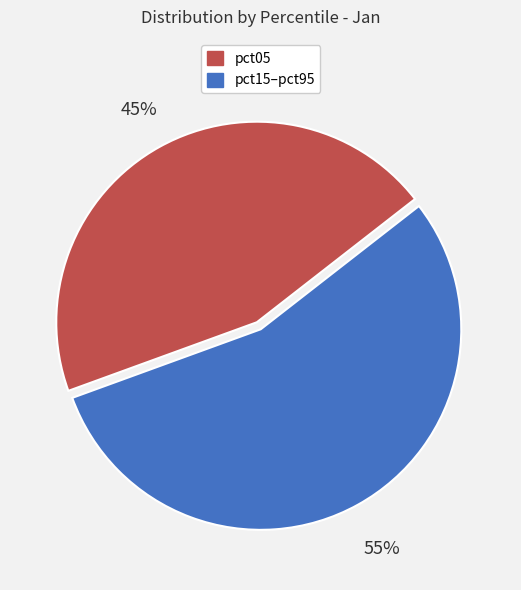

To the nearest percent, what is the average slice percentage?

50%